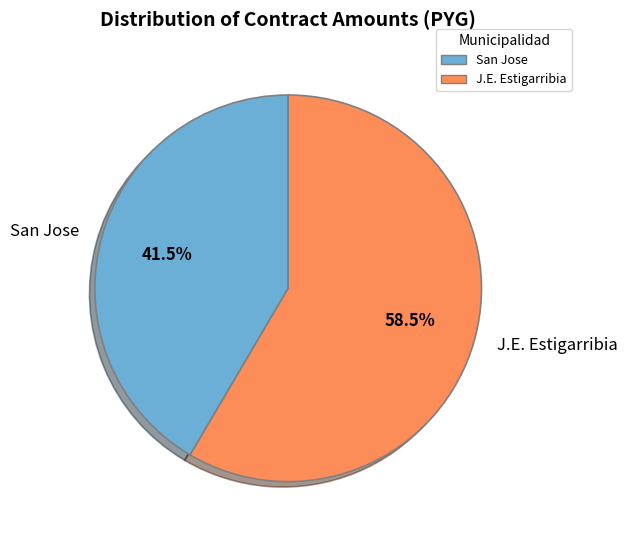

Between San Jose and J.E. Estigarribia, which is larger?

J.E. Estigarribia